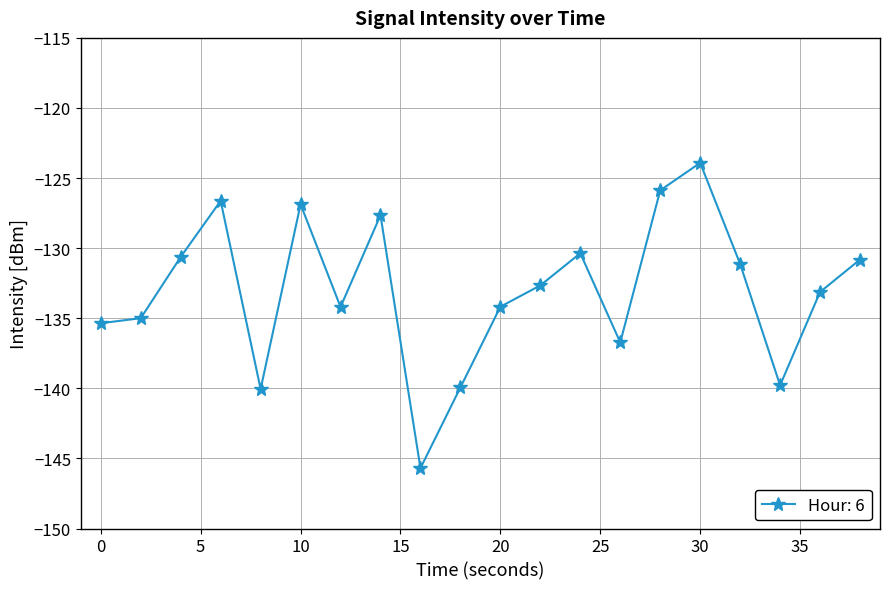

What is the minimum value shown in the chart?

-145.7